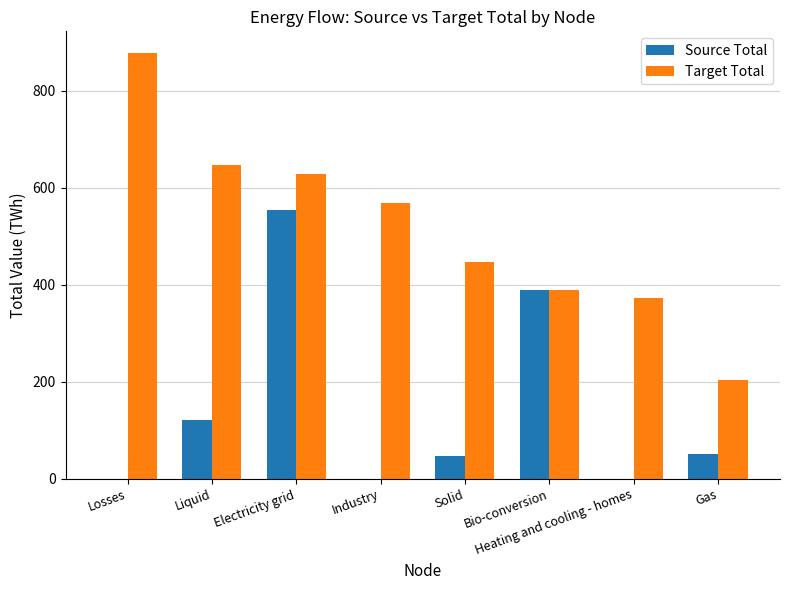

How many categories are shown in the chart?

8